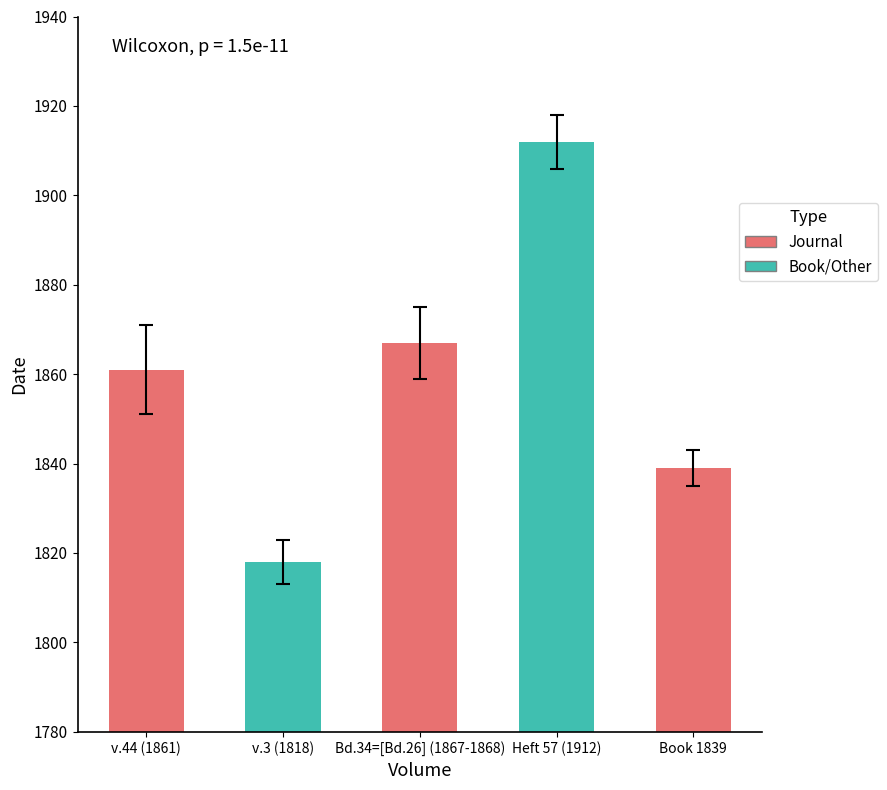

Which category has the highest value across all series?

Heft 57 (1912)